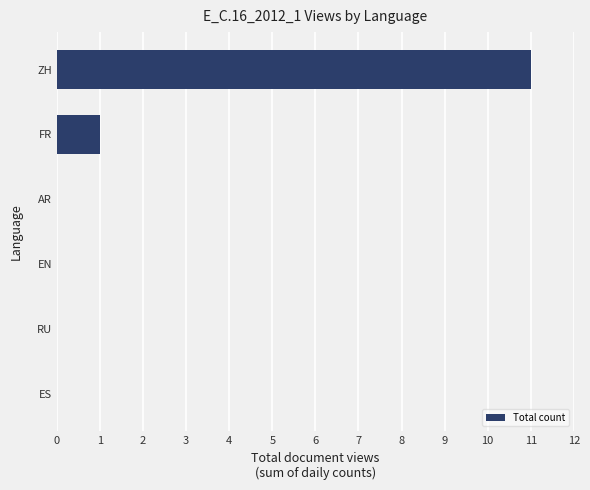

The chart shows a value of 2 at FR. True or false?

False